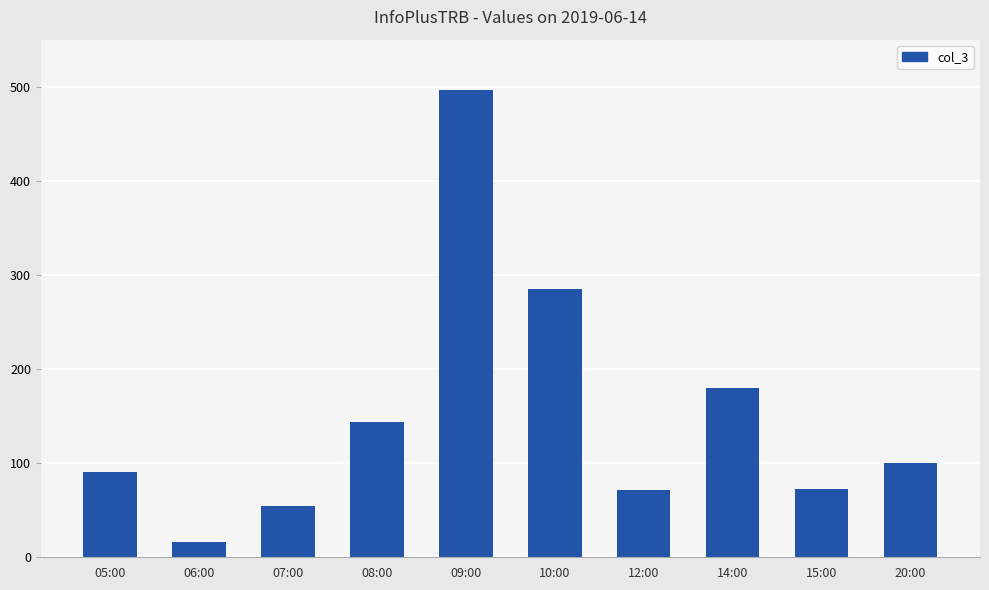

What is the approximate value at 12:00, to the nearest 10?

70